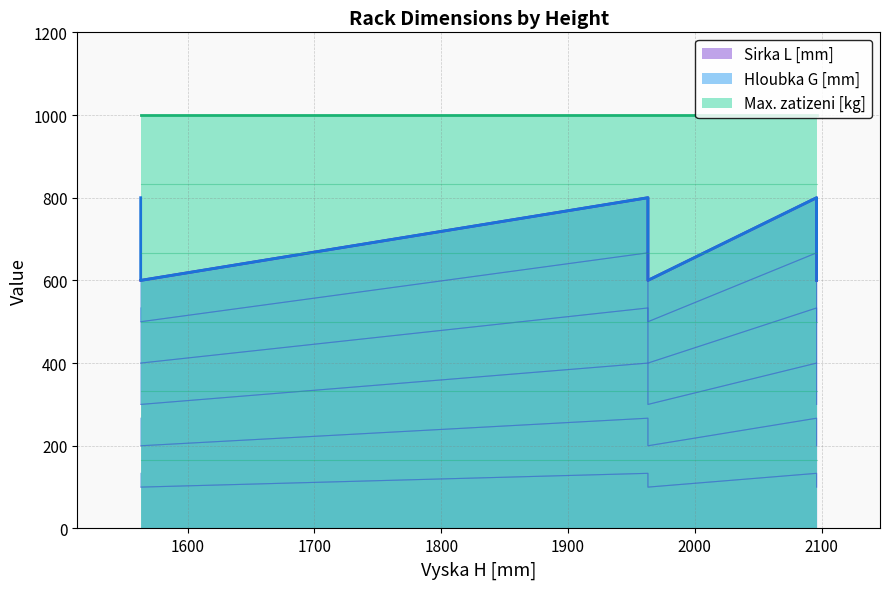

What is the sum of the Sirka L [mm] values at 1963 and 1963?

1400